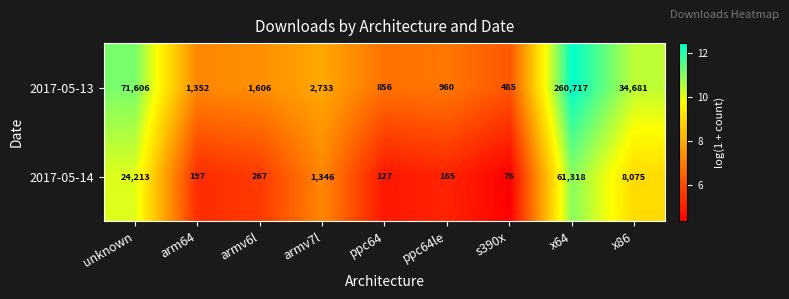

Reading right to left, list all the values displayed in this chart.

2017-05-13: 34681	260717	485	960	856	2733	1606	1352	71606
2017-05-14: 8075	61318	76	165	127	1346	267	197	24213